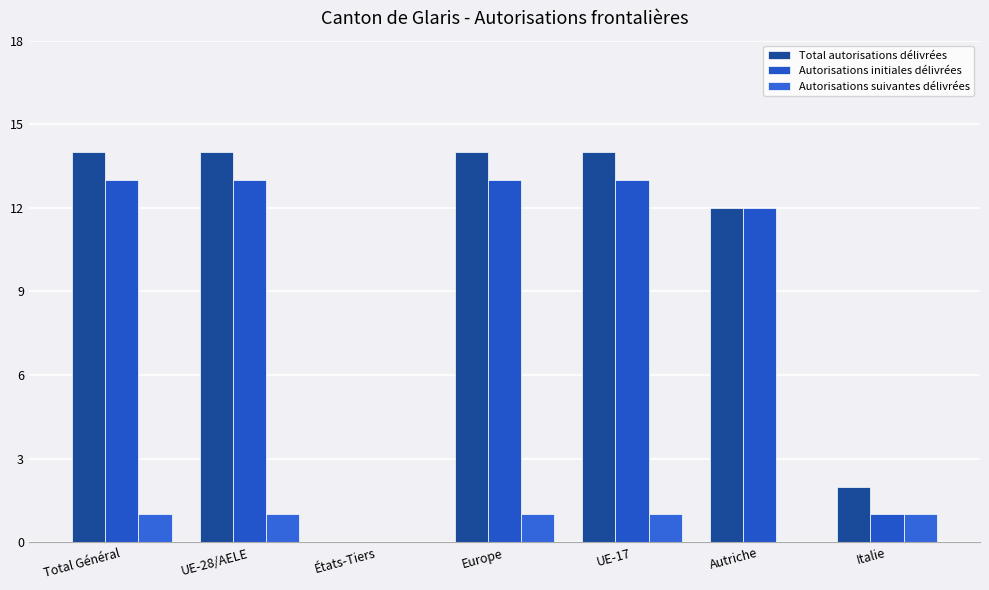

Reading left to right, list all the values displayed in this chart.

Total autorisations délivrées: Total Général=14	UE-28/AELE=14	États-Tiers=0	Europe=14	UE-17=14	Autriche=12	Italie=2
Autorisations initiales délivrées: Total Général=13	UE-28/AELE=13	États-Tiers=0	Europe=13	UE-17=13	Autriche=12	Italie=1
Autorisations suivantes délivrées: Total Général=1	UE-28/AELE=1	États-Tiers=0	Europe=1	UE-17=1	Autriche=0	Italie=1